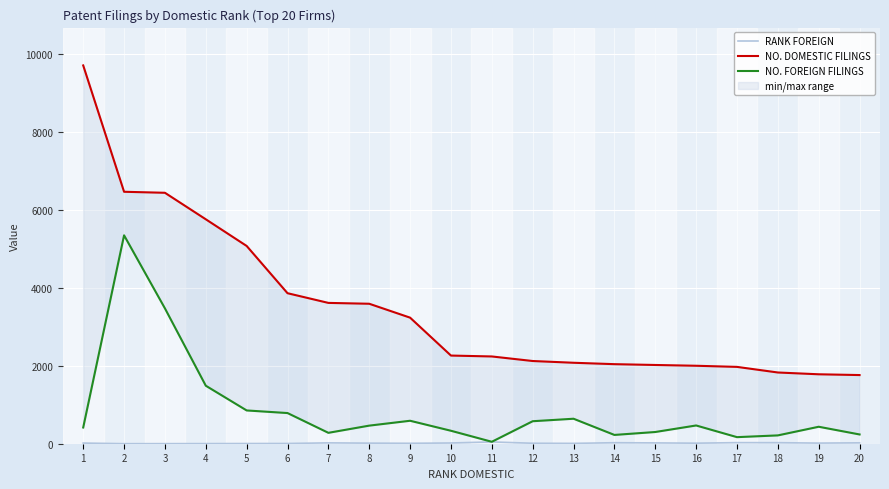

Where does the RANK FOREIGN series first go above 16?

1